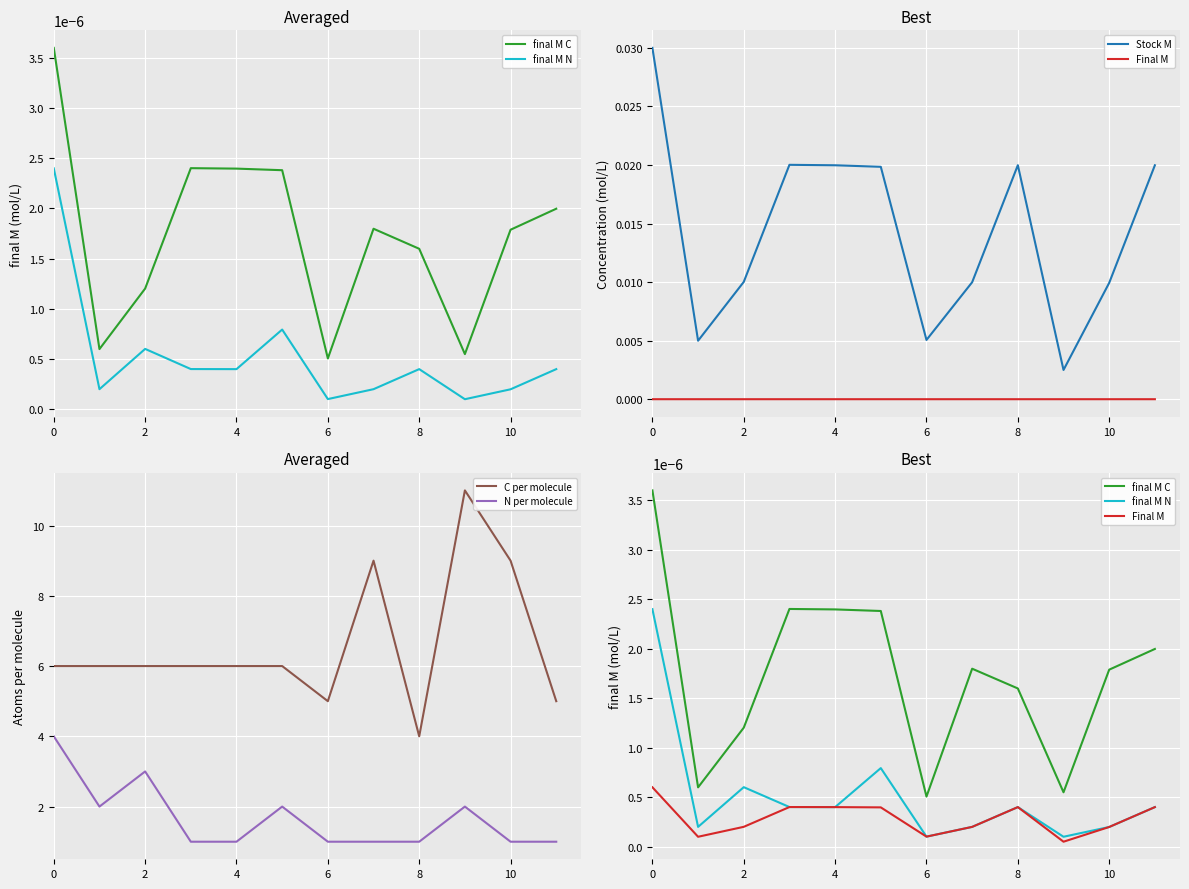

How many interior local peaks does the final M N series have?

3